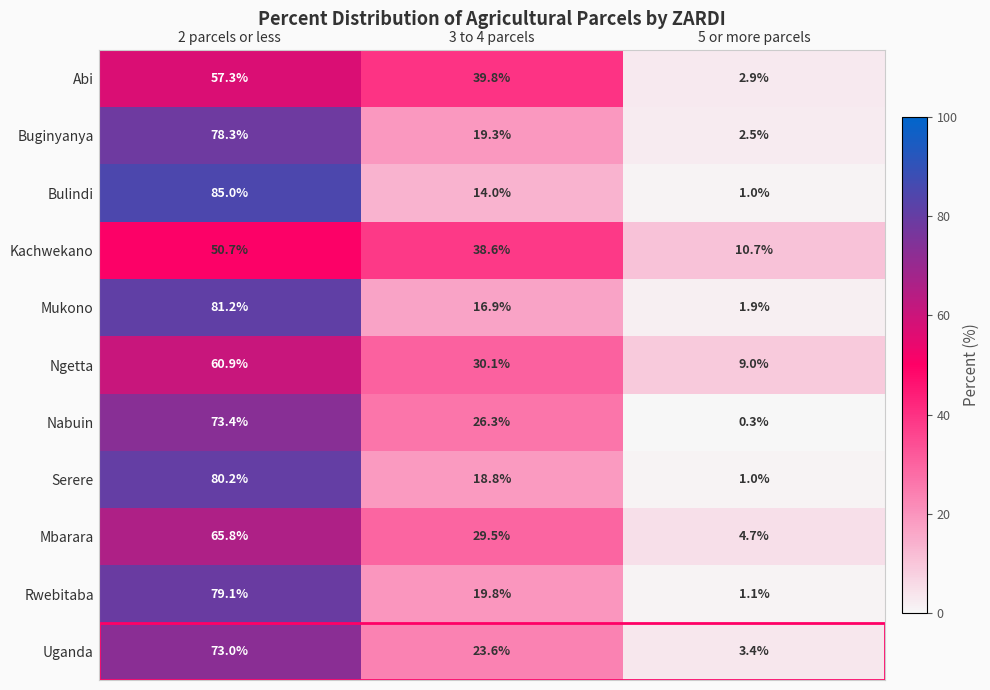

The Ngetta series shows 89.9 at 2 parcels or less. True or false?

False